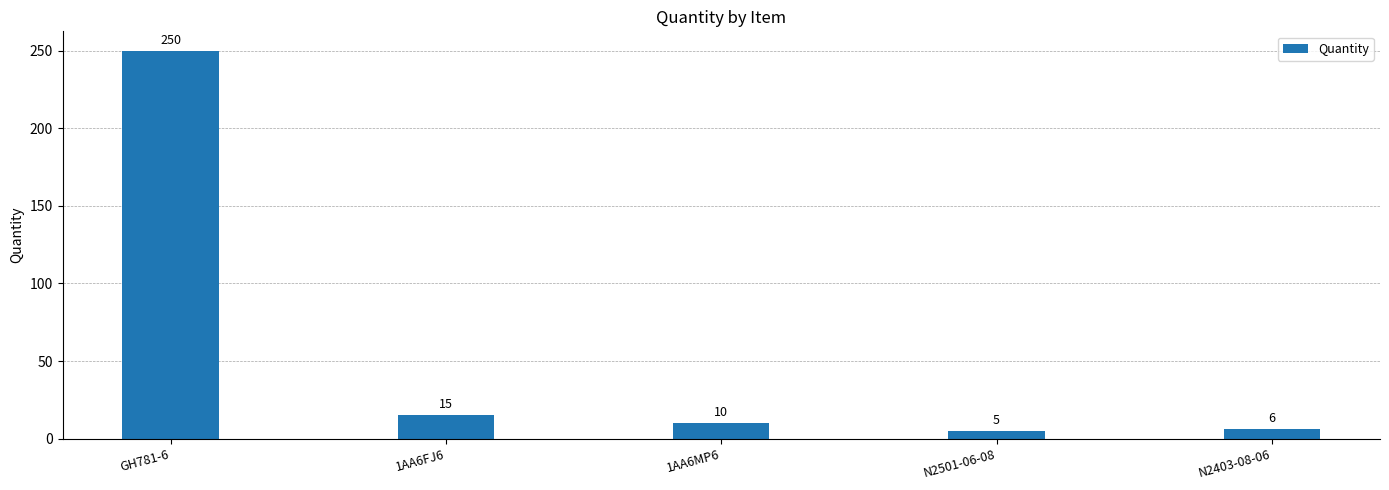

Count the number of categories in the chart.

5